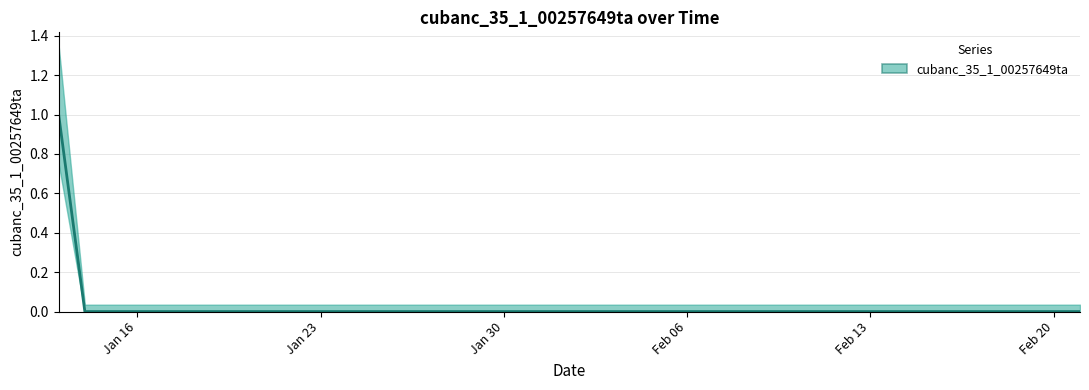

Count the values in the range 0 to 1.

40